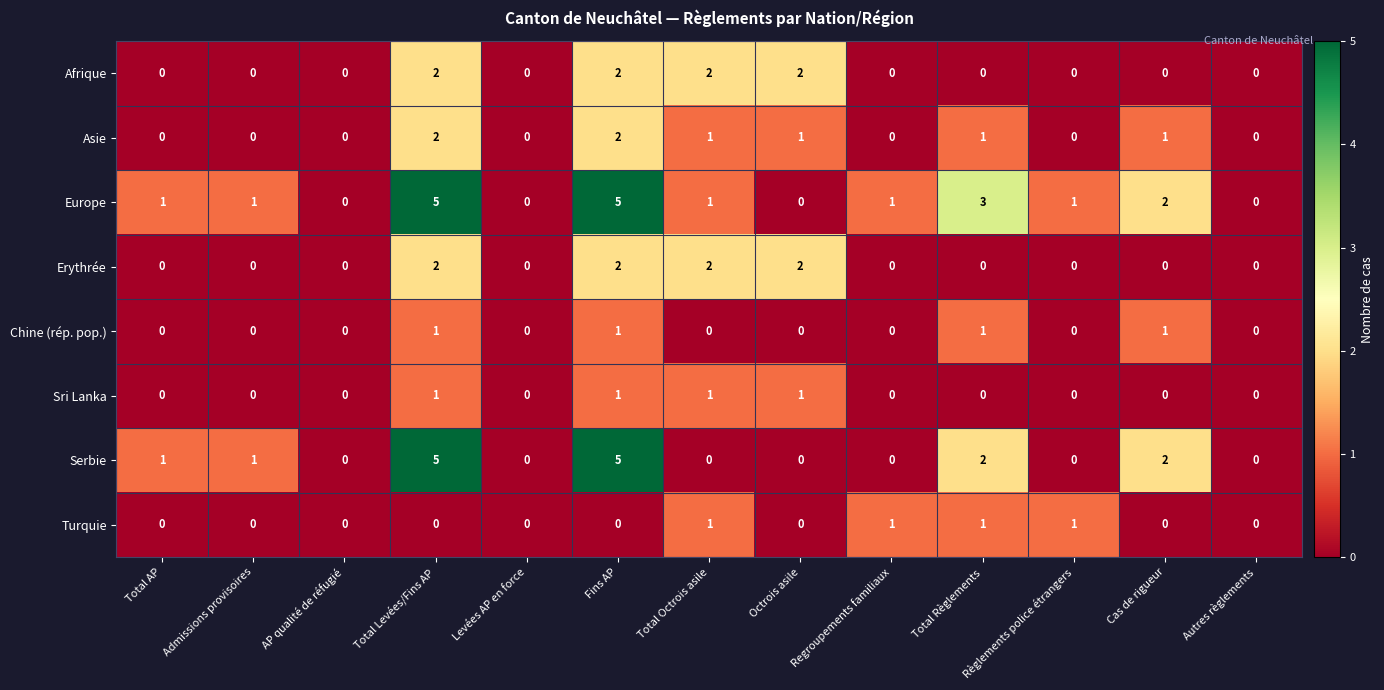

Is it true that Afrique equals 1 at Regroupements familiaux?

False